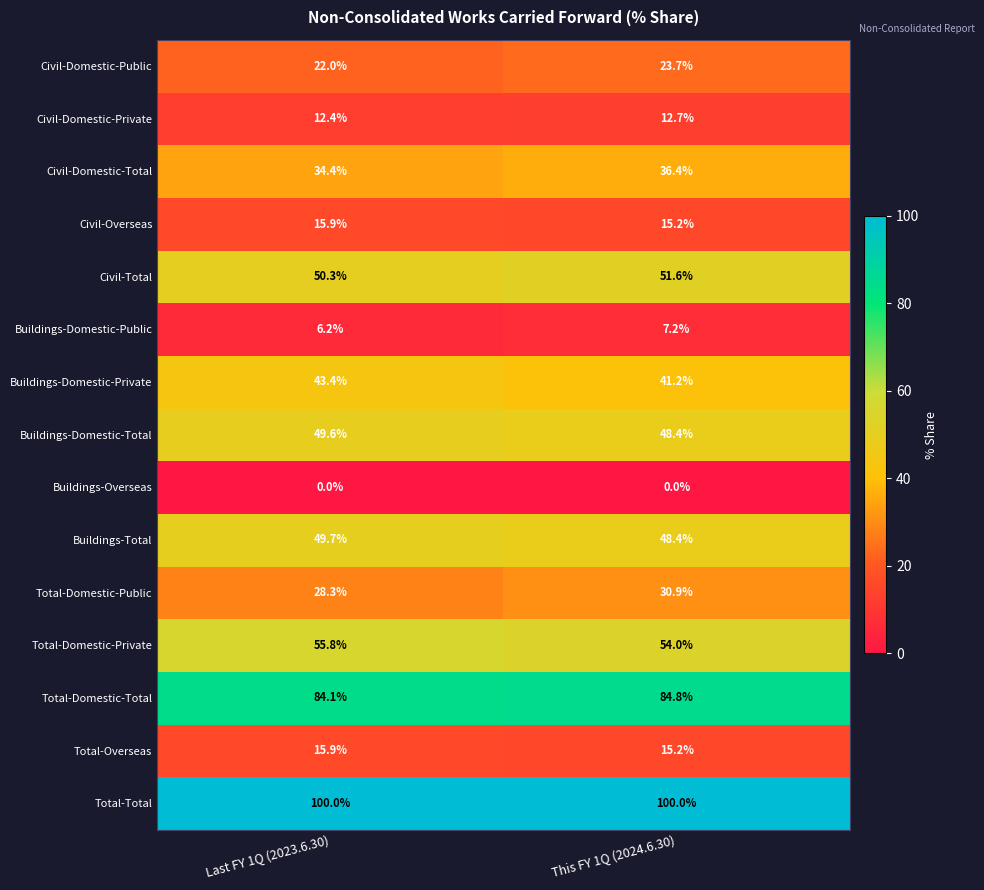

At which label does Buildings-Total reach its minimum?

This FY 1Q (2024.6.30)